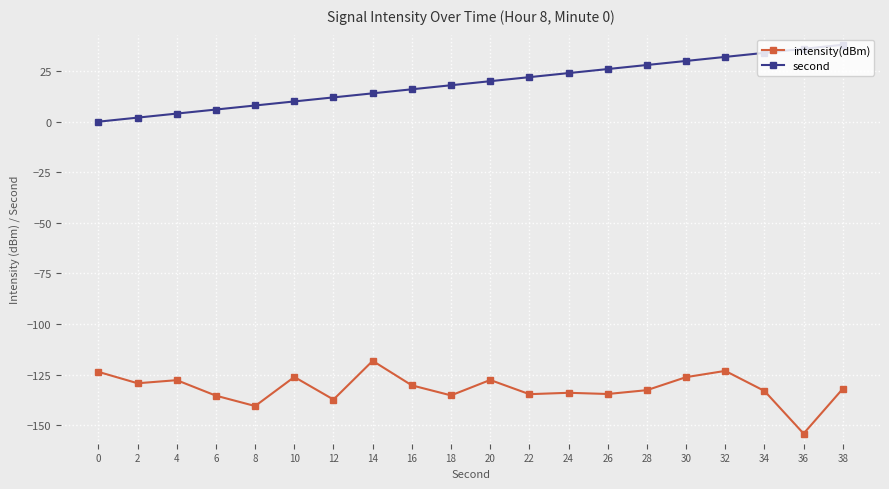

The intensity(dBm) series shows -82.5 at 38. True or false?

False